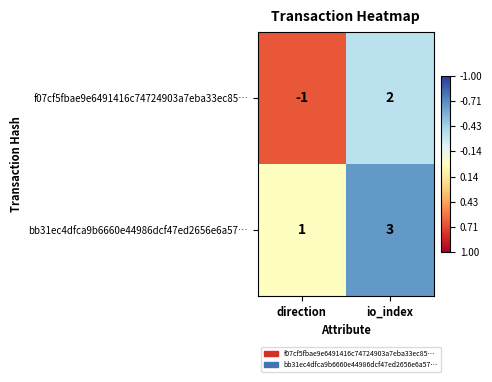

Reading left to right, transcribe all the data shown in this chart.

f07cf5fbae9e6491416c74724903a7eba33ec85…: direction=-1	io_index=2
bb31ec4dfca9b6660e44986dcf47ed2656e6a57…: direction=1	io_index=3